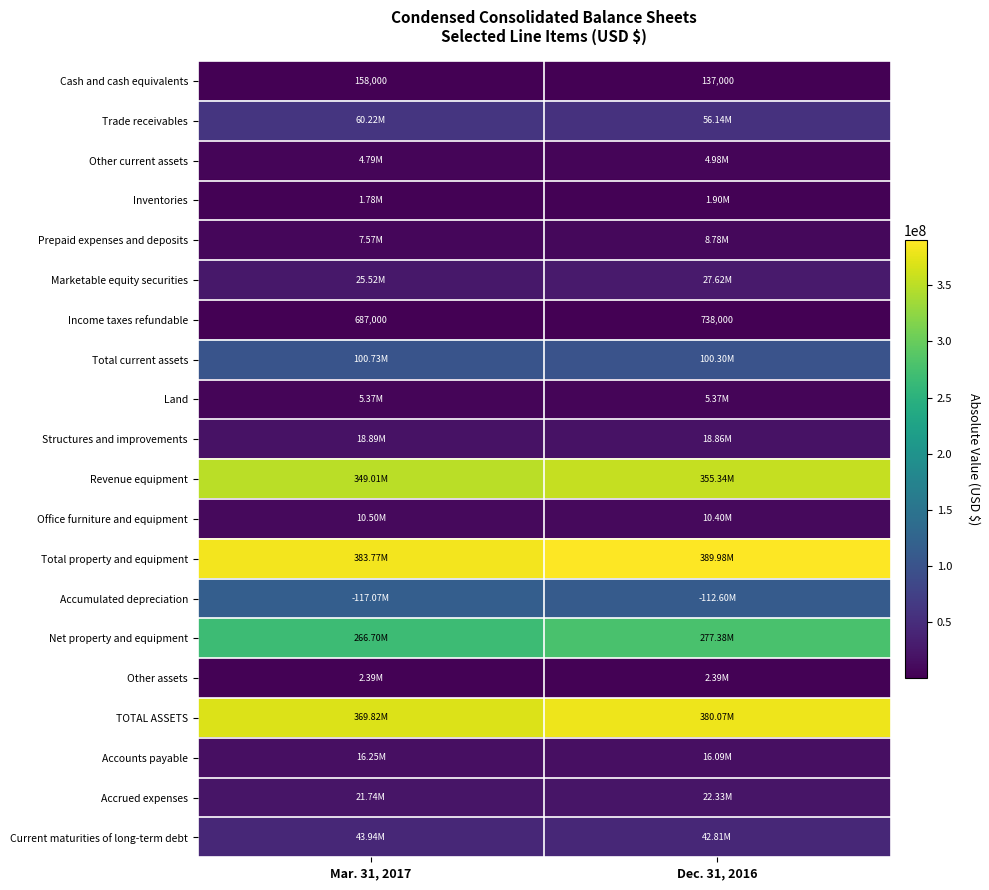

How many Income taxes refundable values are between 687000 and 738000?

2